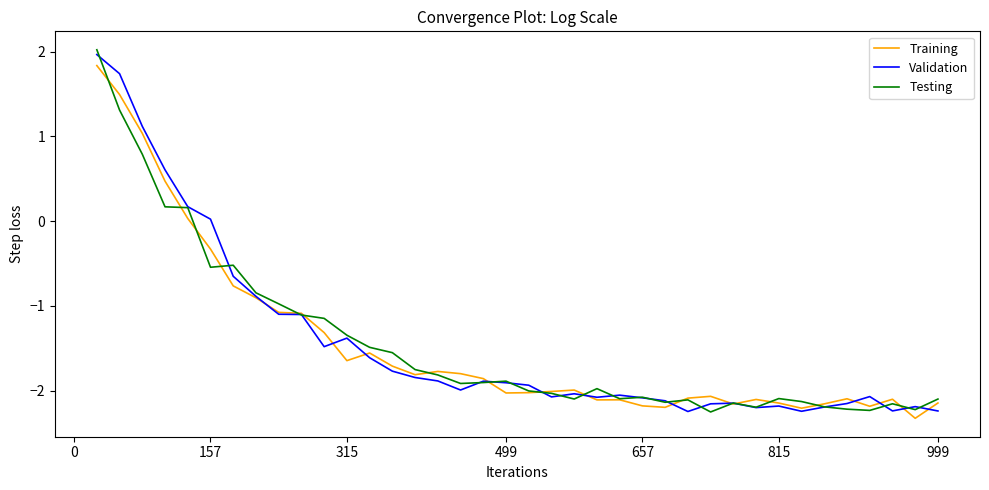

How many series are shown in this chart?

3